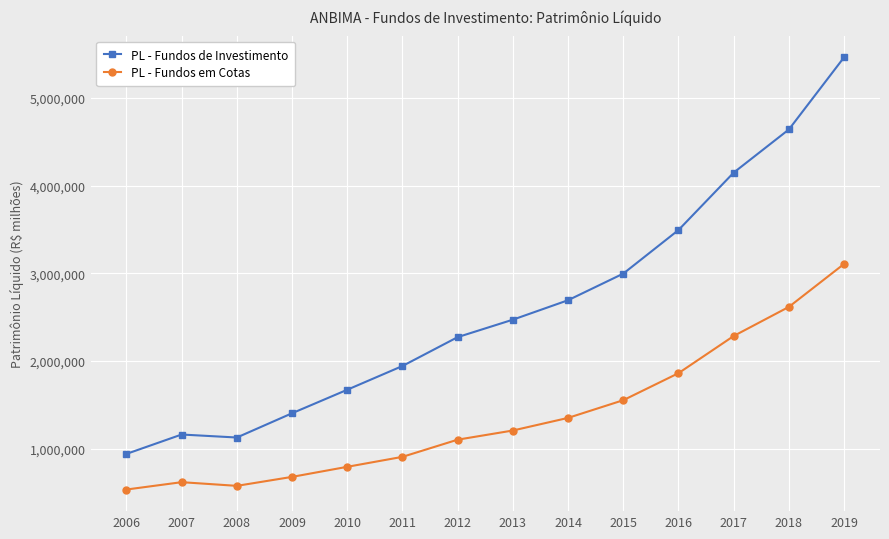

Which series has the largest range (max minus min)?

PL - Fundos de Investimento